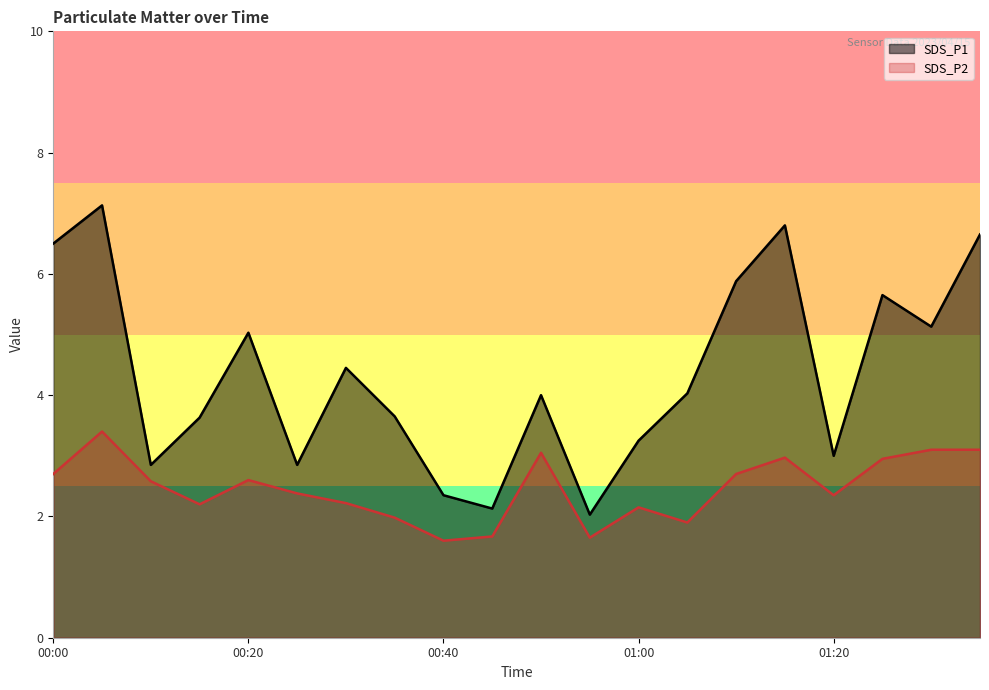

At 00:45, list the series in order from smallest to largest.

SDS_P2, SDS_P1